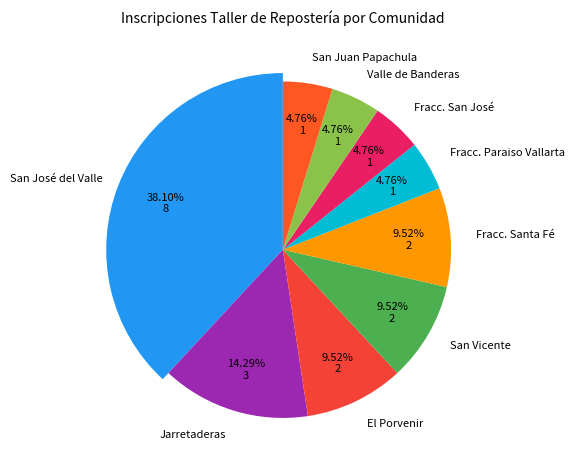

Is the sum of Fracc. San José and Fracc. Paraiso Vallarta greater than half?

No